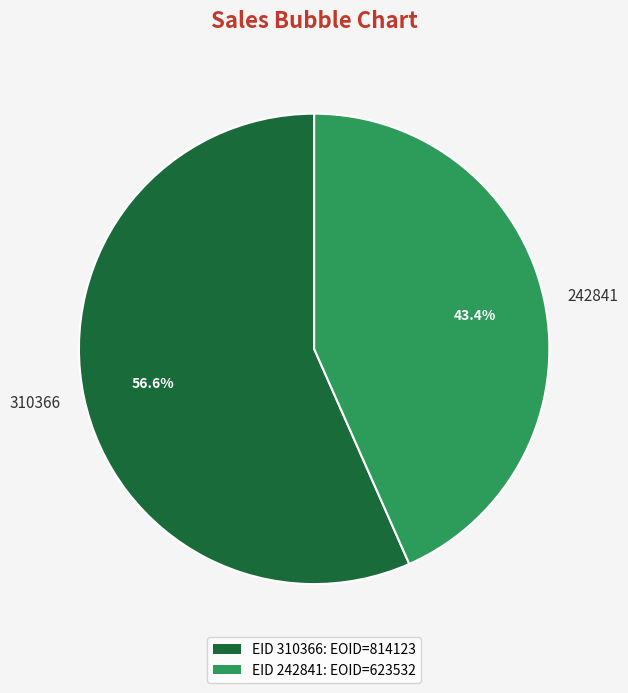

Is the sum of 242841 and 310366 greater than half?

Yes